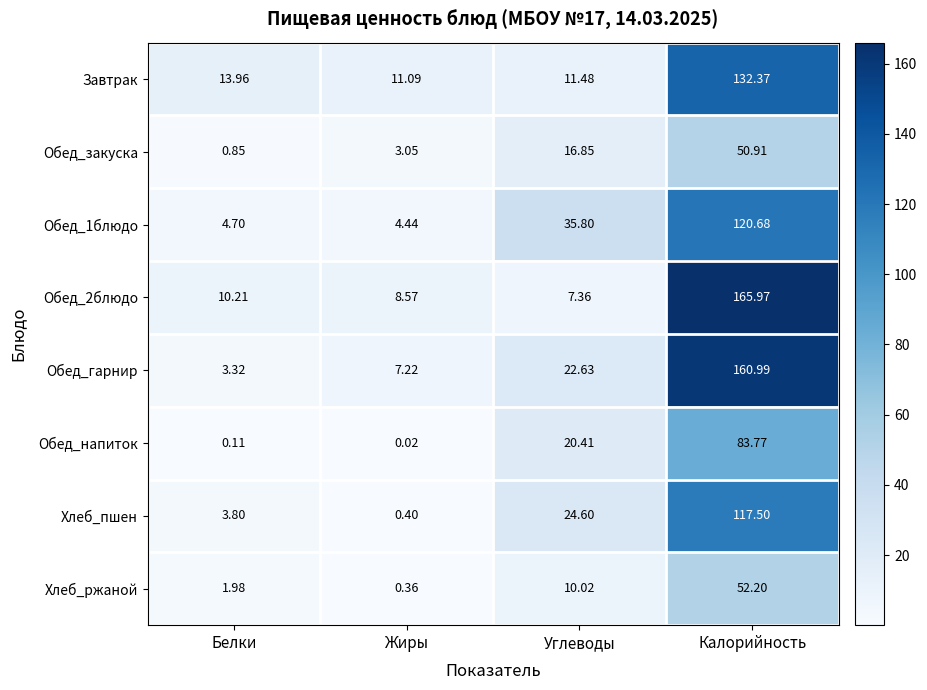

At which label is Завтрак closest to 71?

Белки